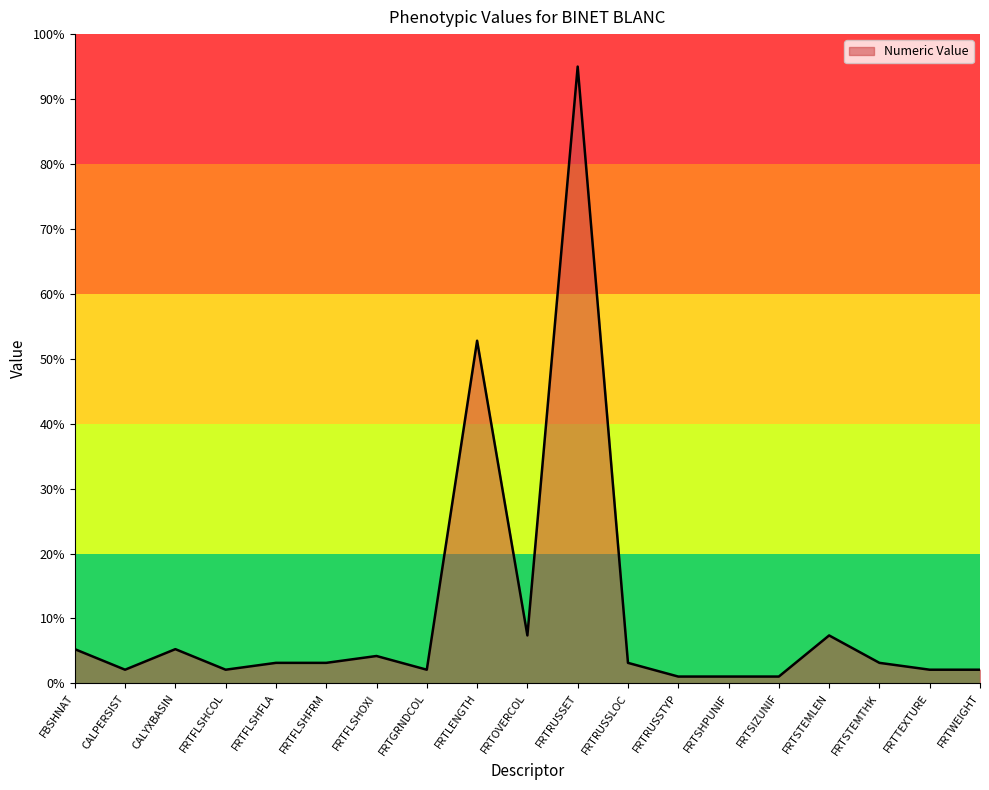

Count the number of data series in this chart.

1